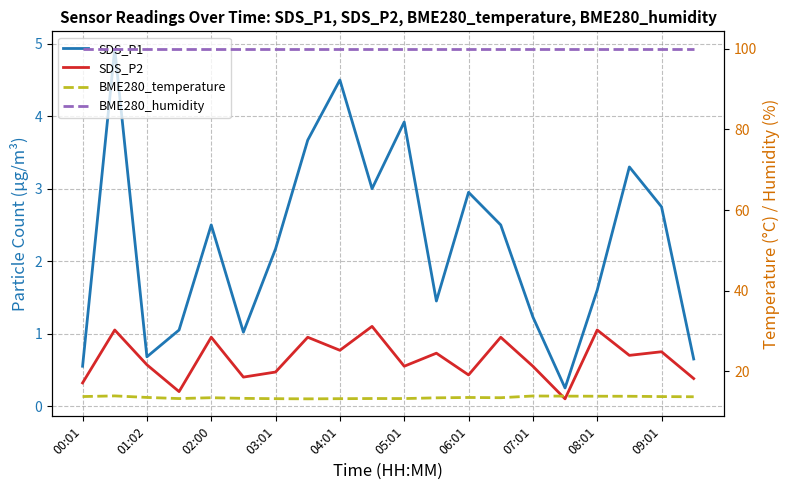

What is the sum of all BME280_temperature values?

271.4